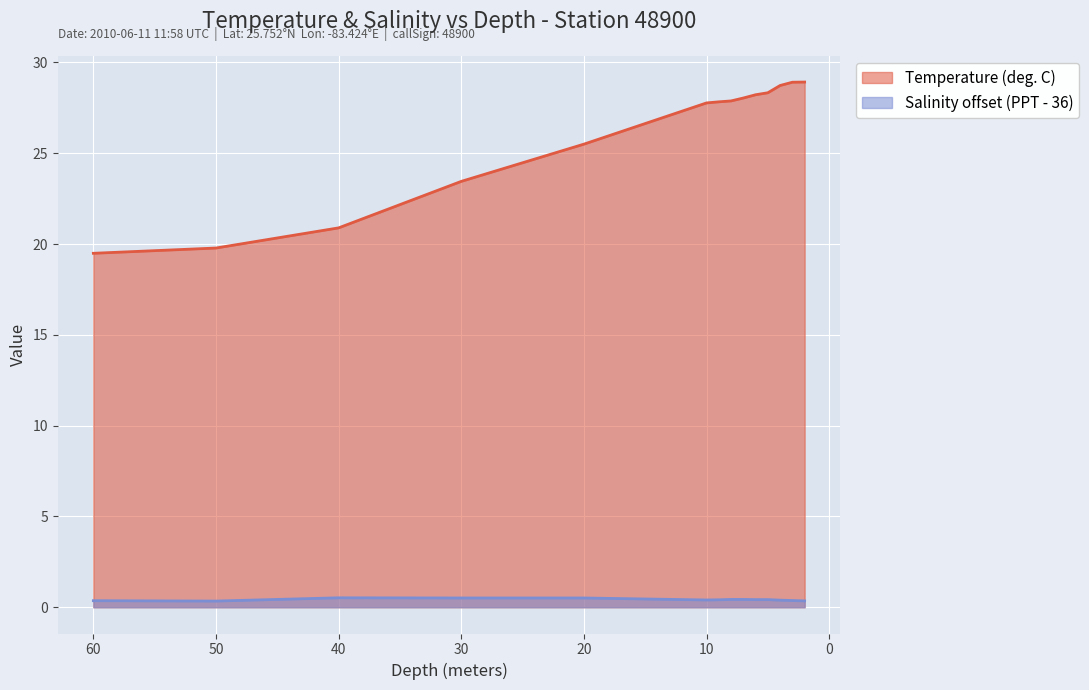

What is the difference between the maximum and minimum values in the Salinity (PPT) series?

0.2